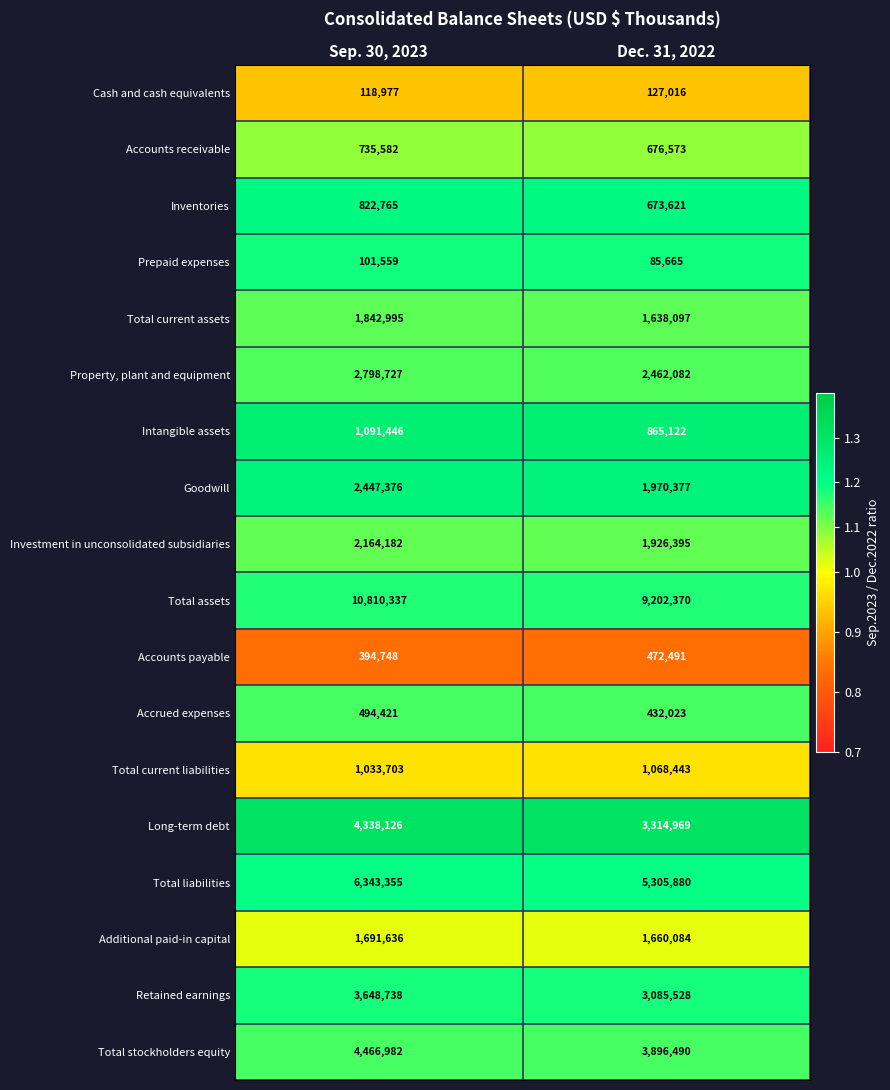

What is the sum of the Investment in unconsolidated subsidiaries values at Sep. 30, 2023 and Dec. 31, 2022?

4090577